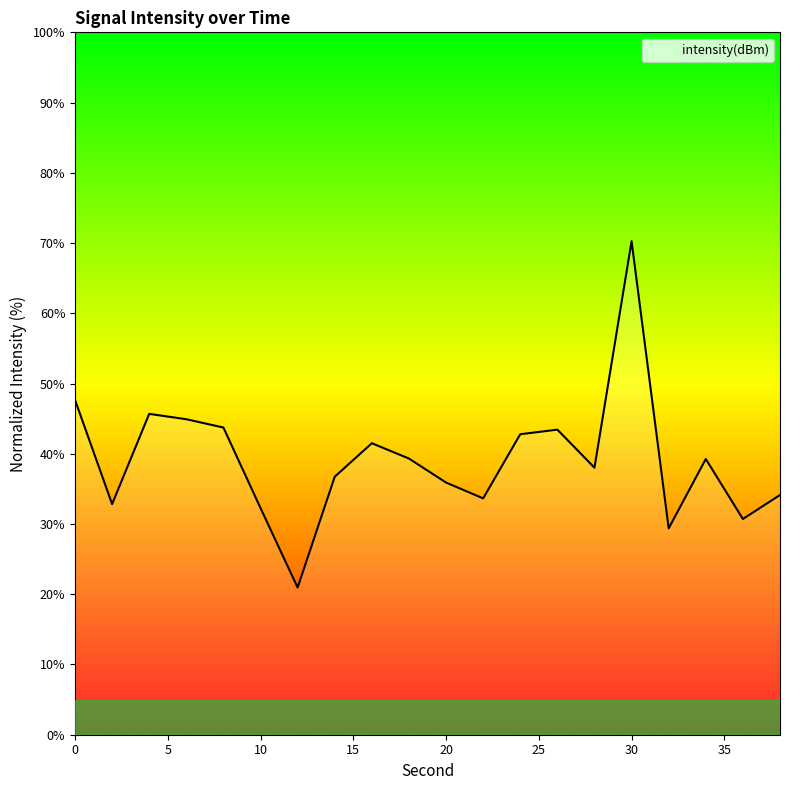

What is the smallest value displayed?

21.0